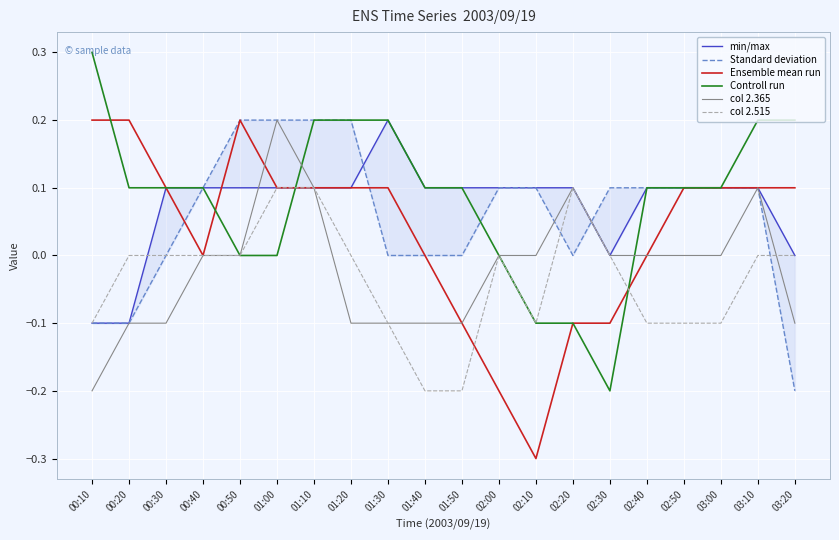

How many times do col 2.365 and col 2.515 cross each other?

1